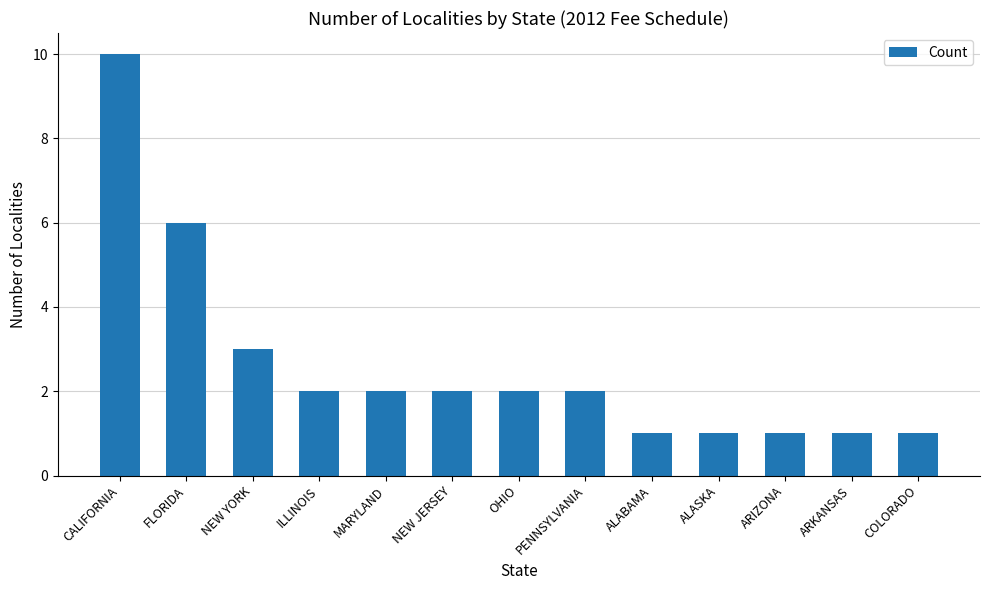

How many data points does each series have?

13